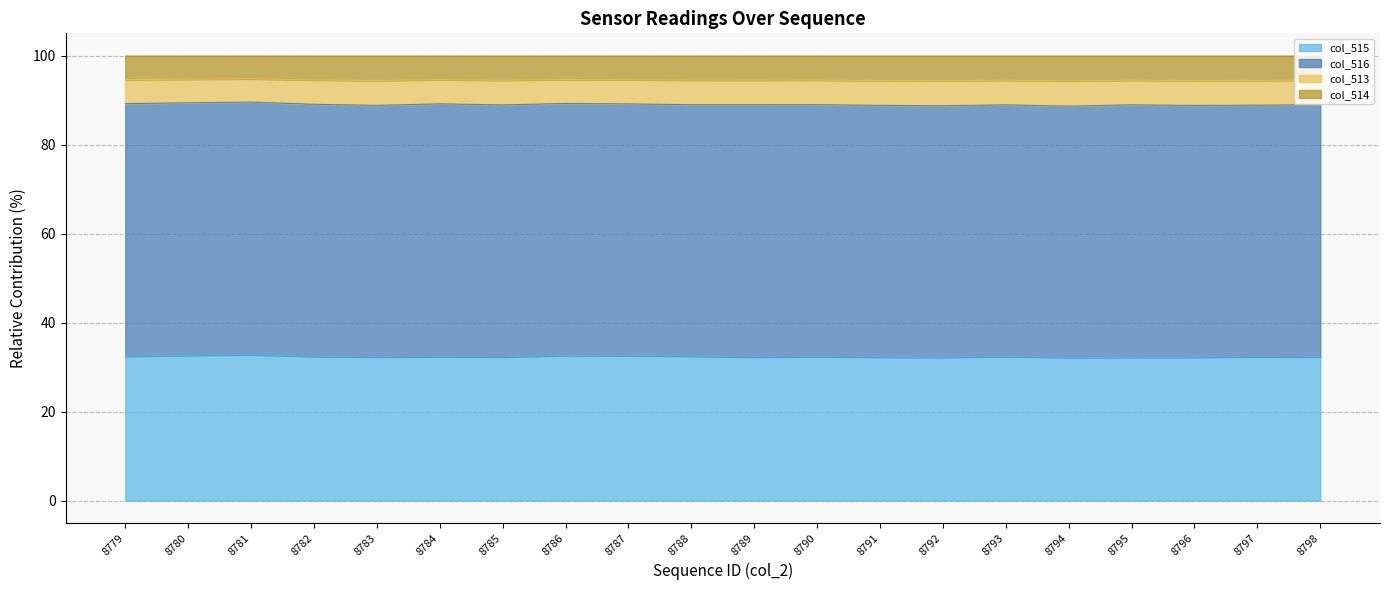

What is the total value across all series at 8779?

100.0